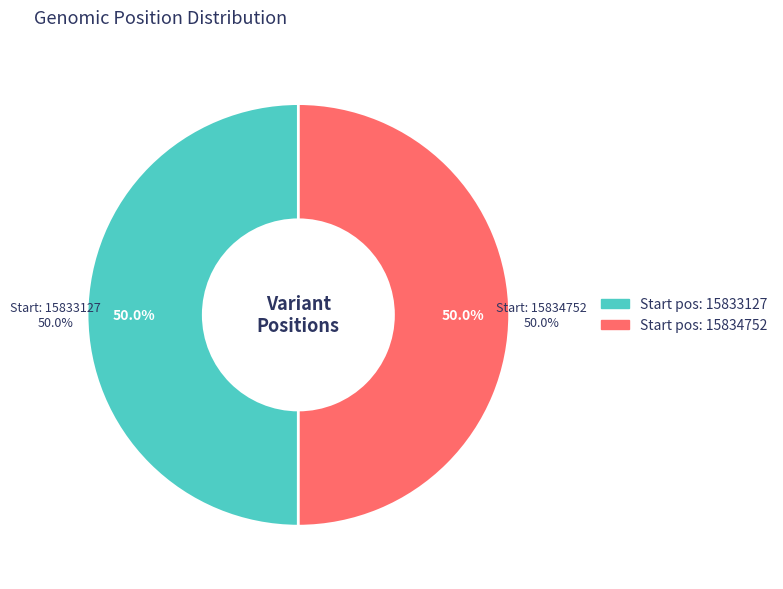

To the nearest percent, what portion does 15833127 represent?

50%